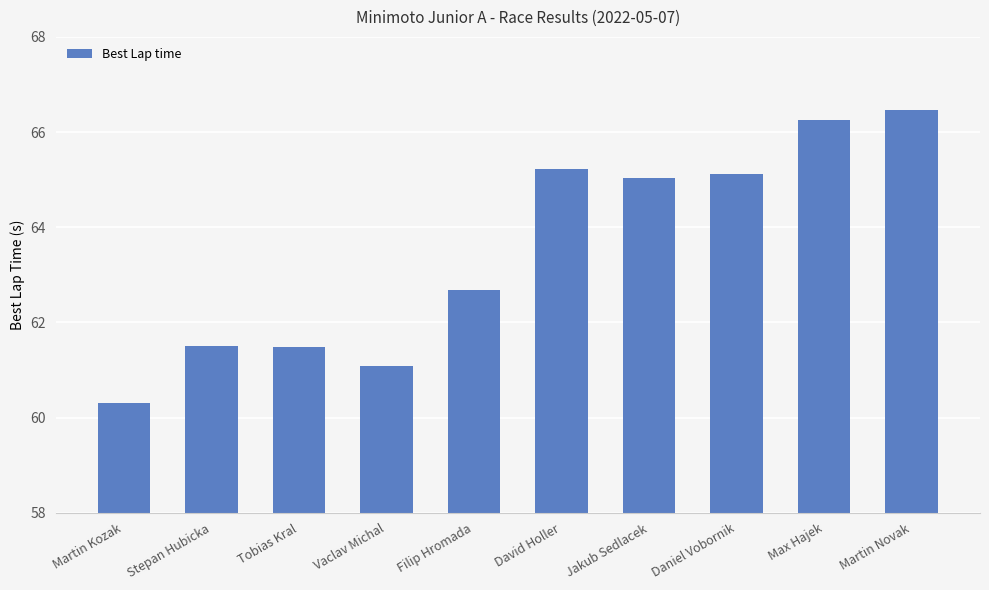

What is the label of the 10th bar from the right?

Martin Kozak